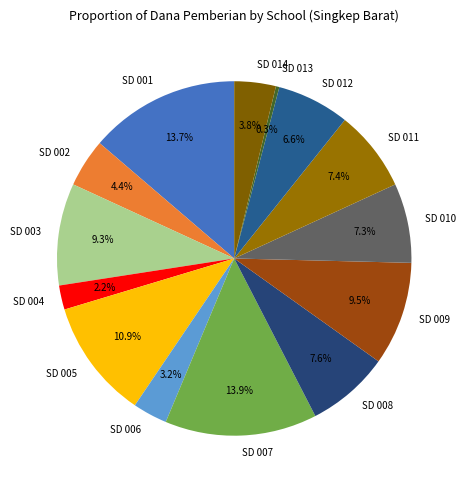

Which slice is the smallest?

SD 013